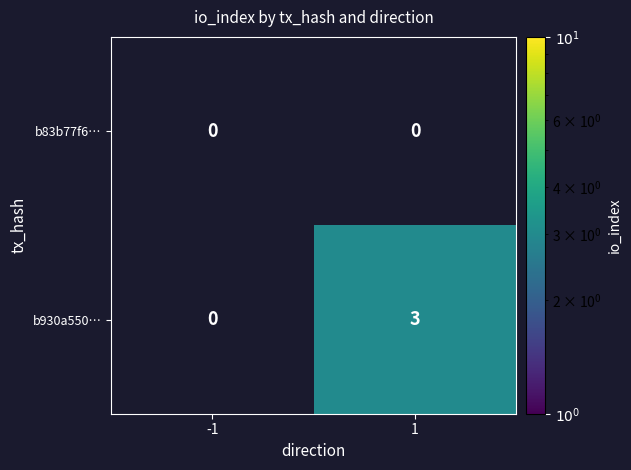

Which series changed the most between -1 and 1?

b930a550…